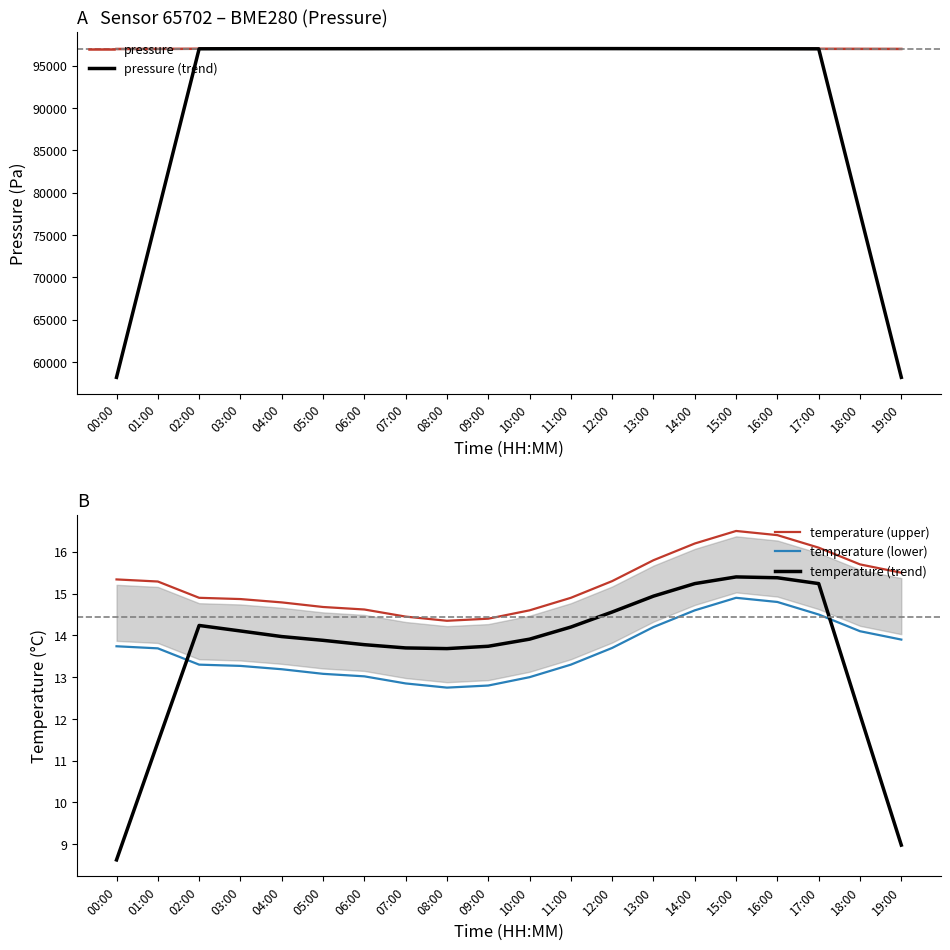

True or false: temperature (trend) and temperature (upper) intersect in this chart.

False